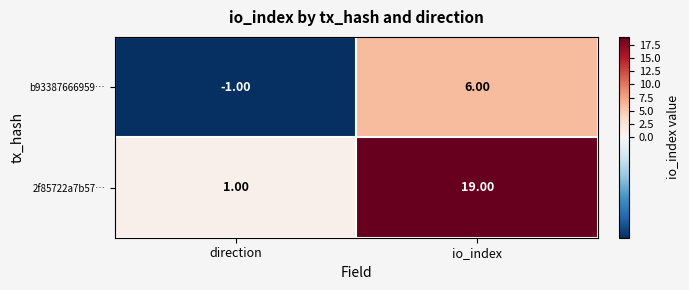

What is the sum of all 2f85722a7b57… values?

20